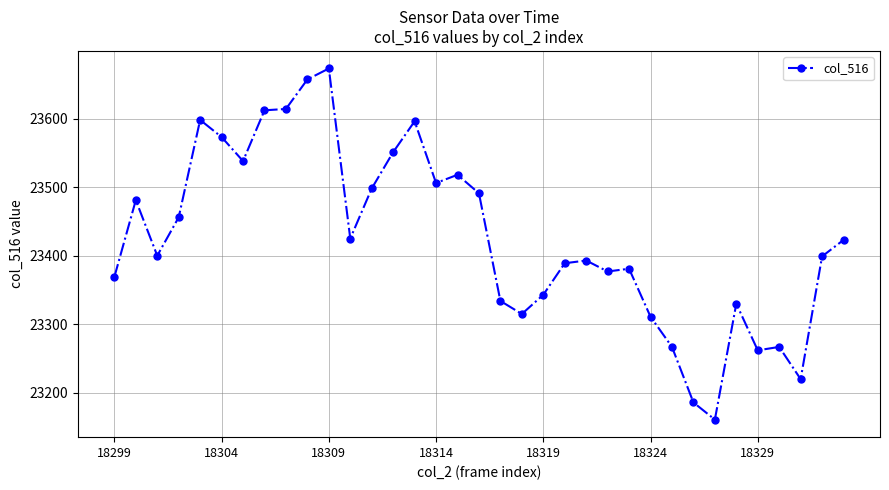

What is the difference between the maximum and minimum values?

512